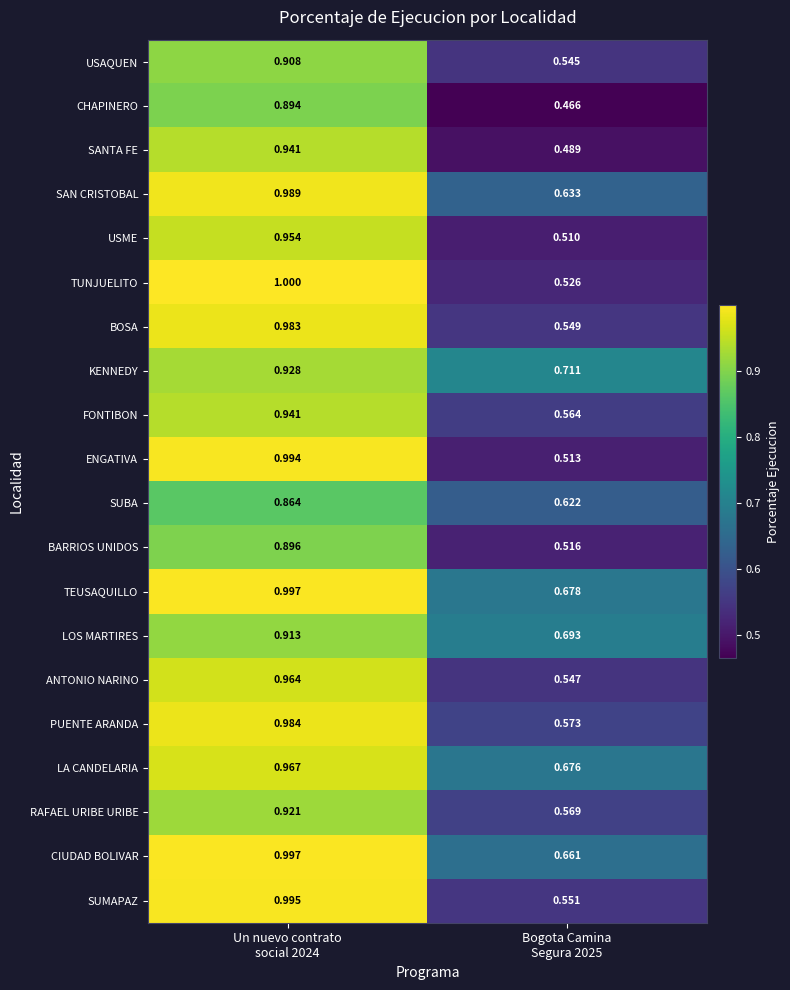

Which series has the largest total across all categories?

TEUSAQUILLO